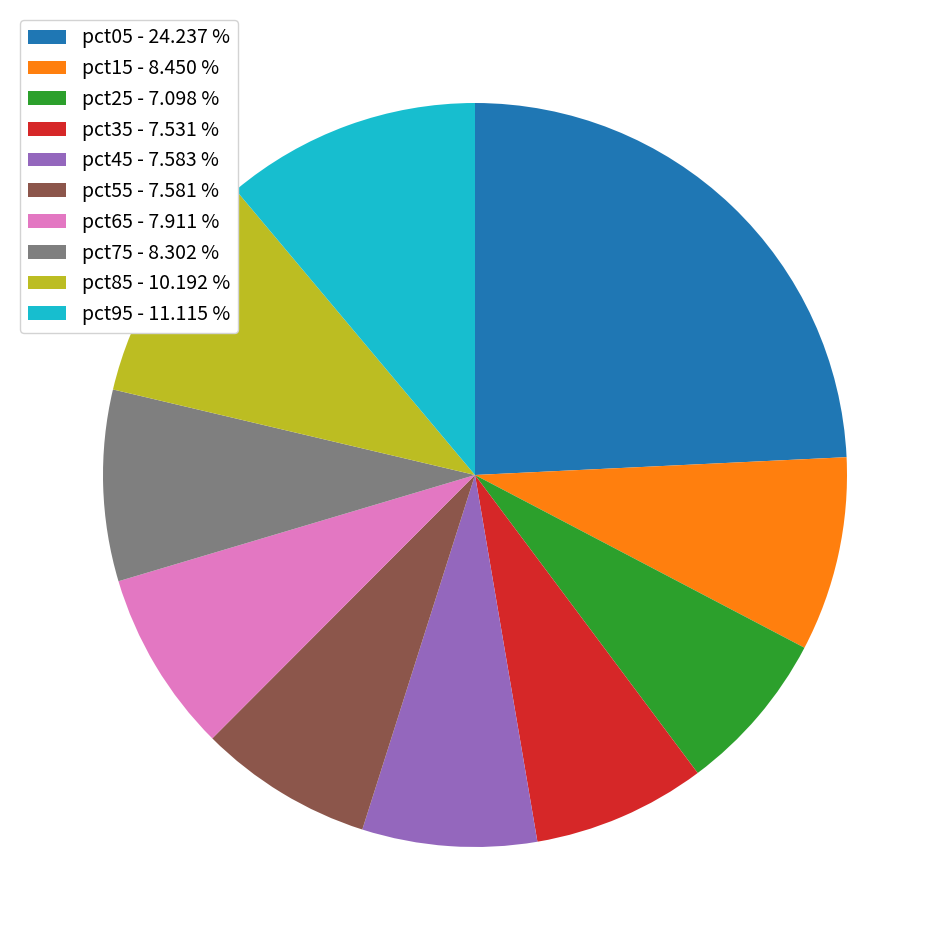

How many segments does this pie chart have?

10